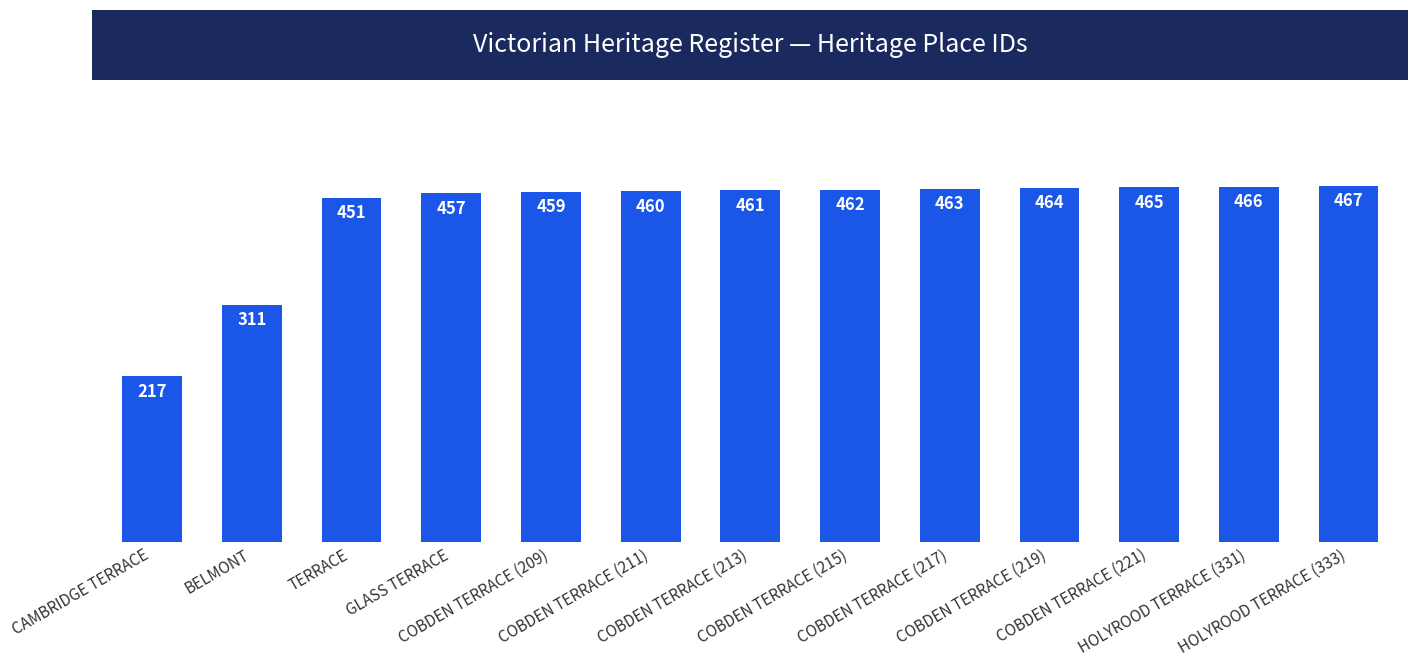

Reading left to right, what are all the values shown in this chart?

CAMBRIDGE TERRACE=217	BELMONT=311	TERRACE=451	GLASS TERRACE=457	COBDEN TERRACE (209)=459	COBDEN TERRACE (211)=460	COBDEN TERRACE (213)=461	COBDEN TERRACE (215)=462	COBDEN TERRACE (217)=463	COBDEN TERRACE (219)=464	COBDEN TERRACE (221)=465	HOLYROOD TERRACE (331)=466	HOLYROOD TERRACE (333)=467